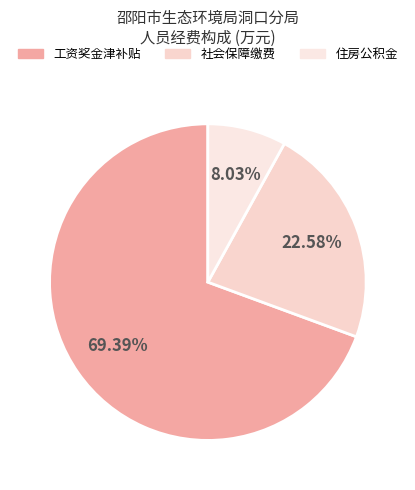

What is the change in value from 工资奖金津补贴 to 社会保障缴费?

-232.5